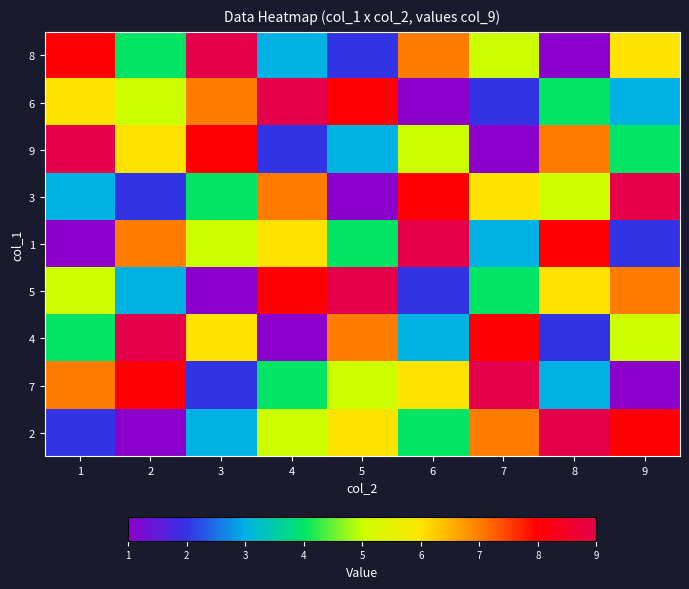

Which series has the largest range (max minus min)?

8